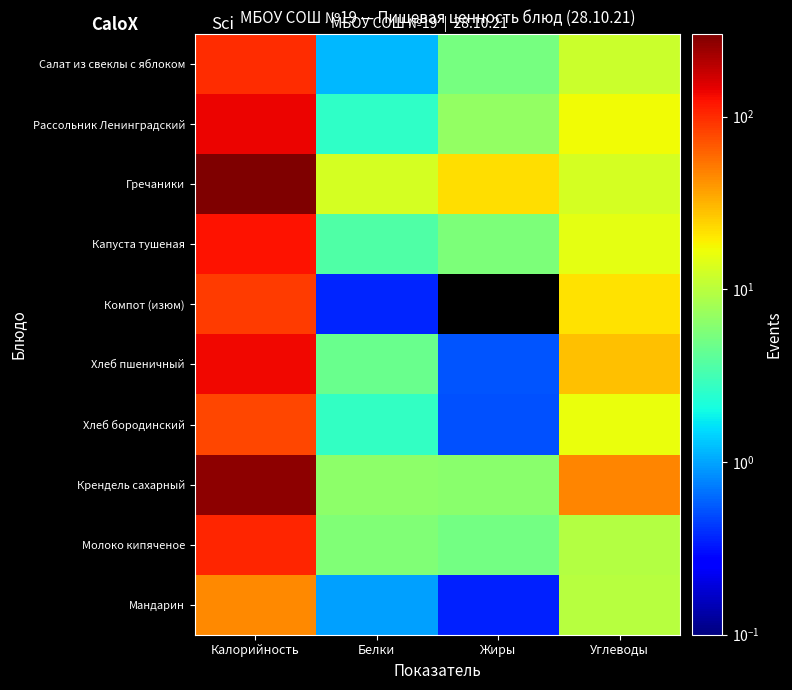

How many categories are shown in the chart?

4